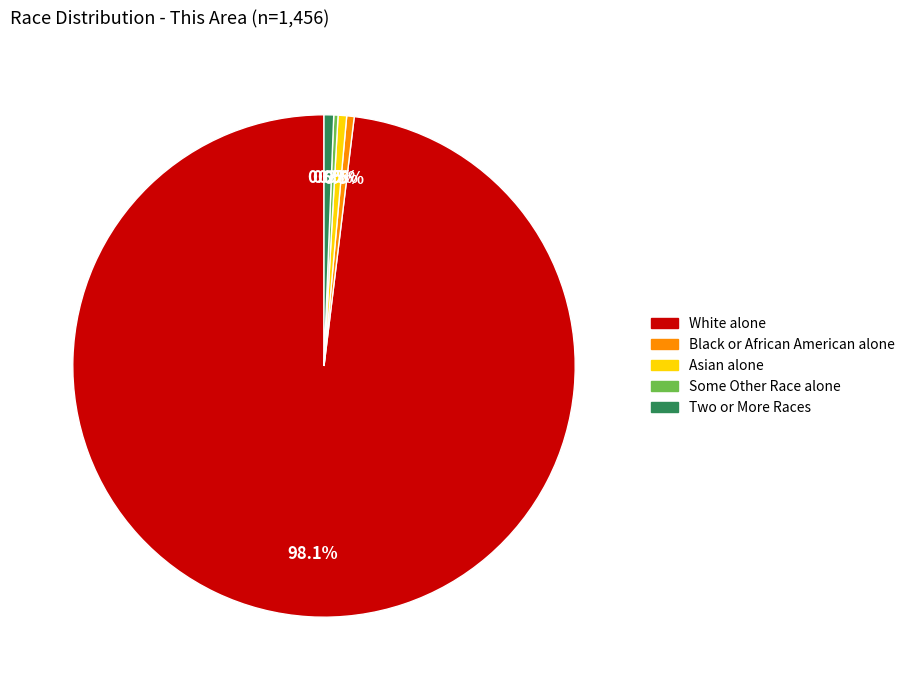

Does any single category account for the majority?

Yes